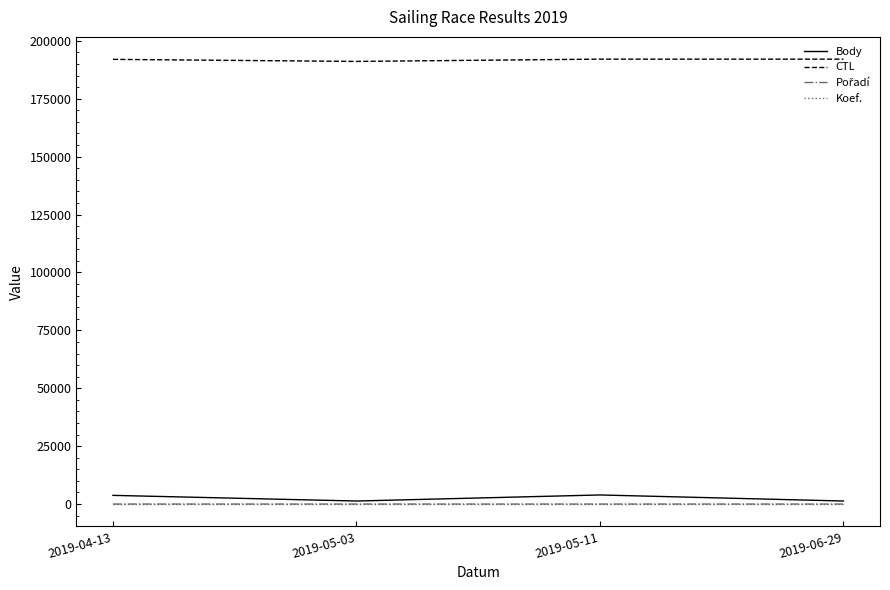

What is the maximum value shown in the chart?

192107